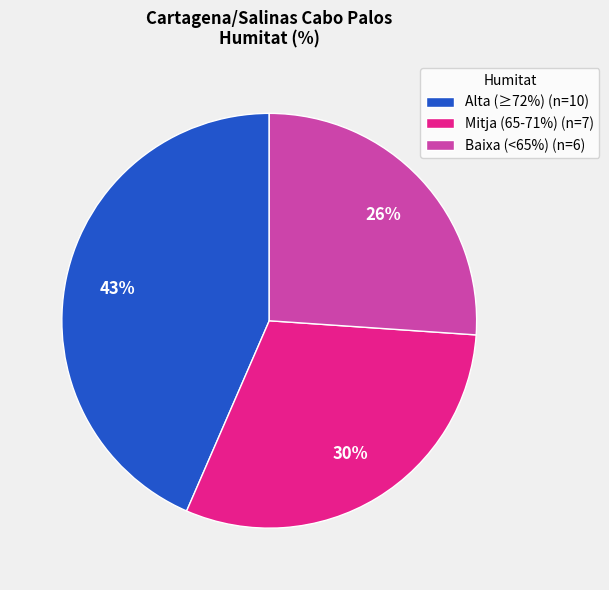

To the nearest percent, what percentage of the pie is Mitja (65-71%) (n=7)?

30%